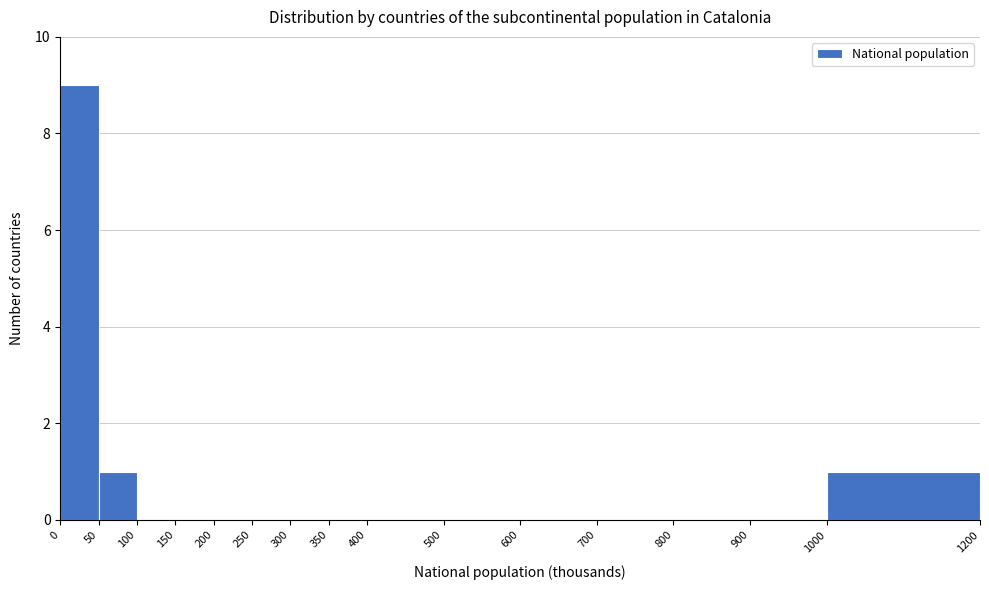

Reading left to right, list every bar in this chart as the range it spans on the x-axis followed by its height. The values are not printed on the chart, so give them approximately, as read against the axis.

0 to 50: 9
50 to 100: 1
100 to 150: 0
150 to 200: 0
200 to 250: 0
250 to 300: 0
300 to 350: 0
350 to 400: 0
400 to 500: 0
500 to 600: 0
600 to 700: 0
700 to 800: 0
800 to 900: 0
900 to 1000: 0
1000 to 1200: 1